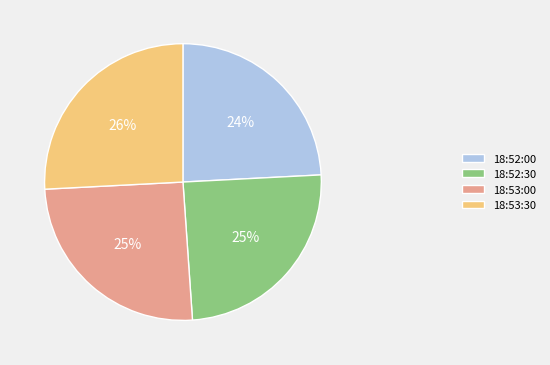

Which has a higher value, 18:52:30 or 18:52:00?

18:52:30